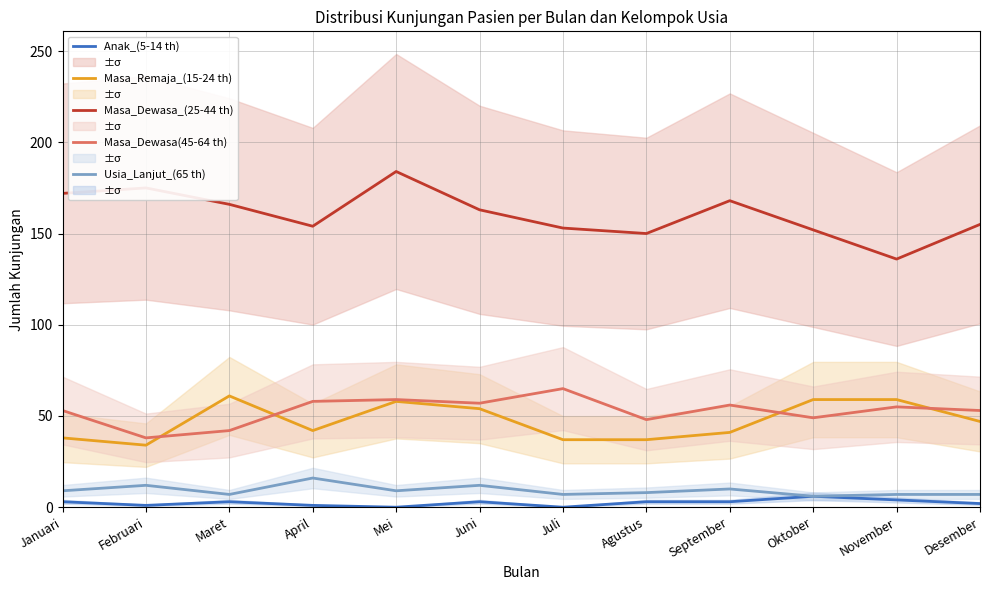

The value of Masa_Dewasa_(25-44 th) at Desember is 71. True or false?

False